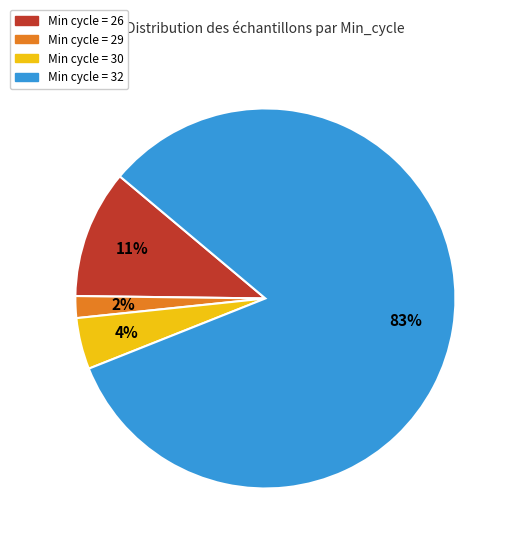

To the nearest percent, what is the difference between the largest and smallest slice percentages?

81%